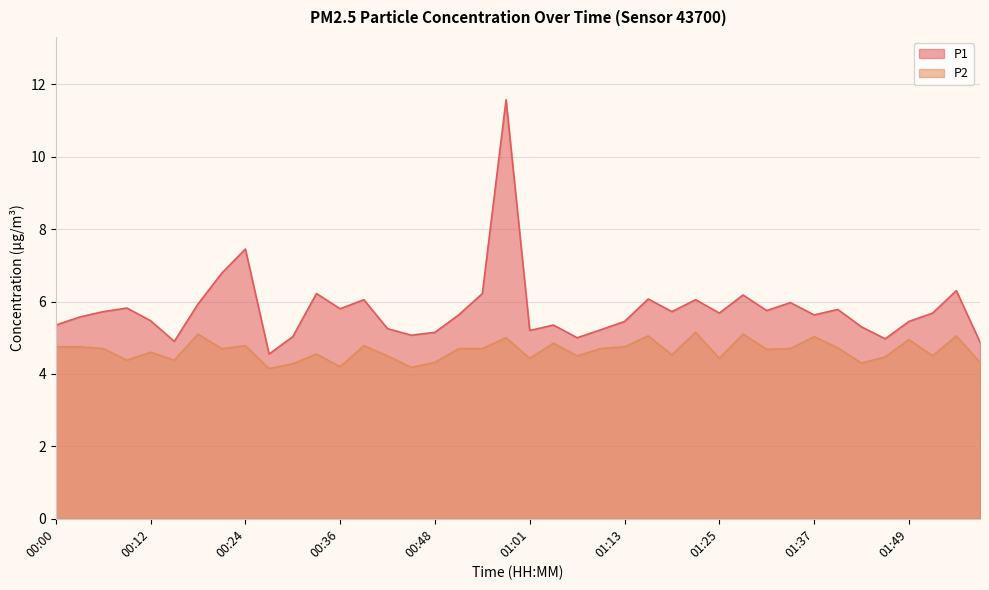

At which category does P2 reach its first local peak?

00:12